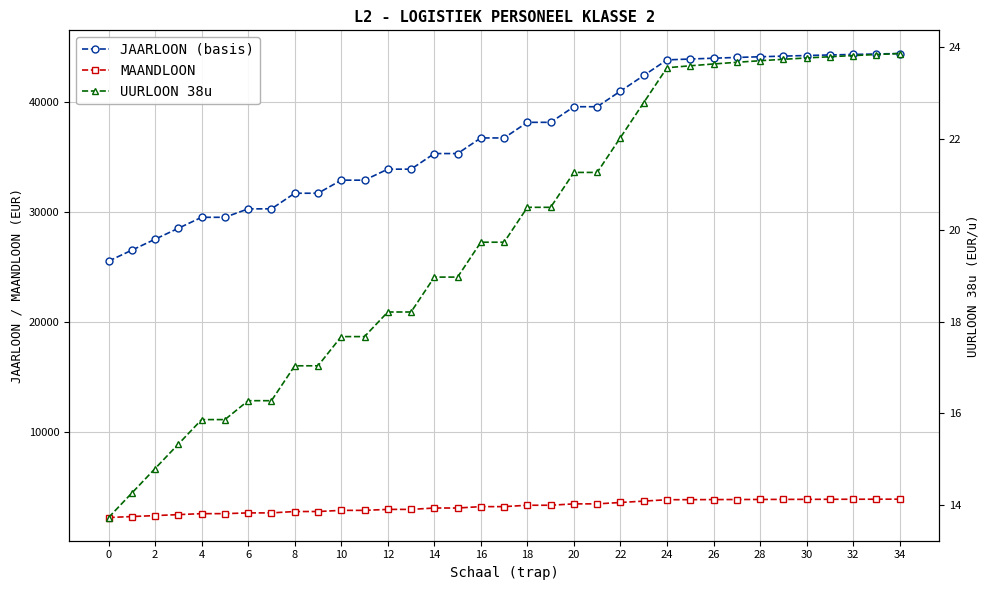

True or false: MAANDLOON and JAARLOON (basis) cross at least once.

False